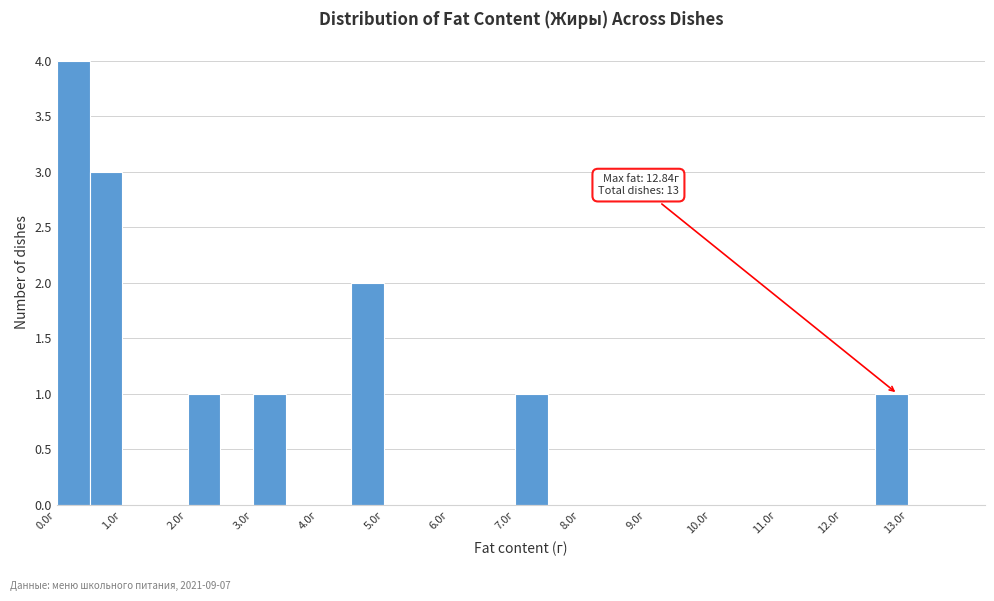

Over which range of the x-axis is the bar tallest?

0.0 to 0.5